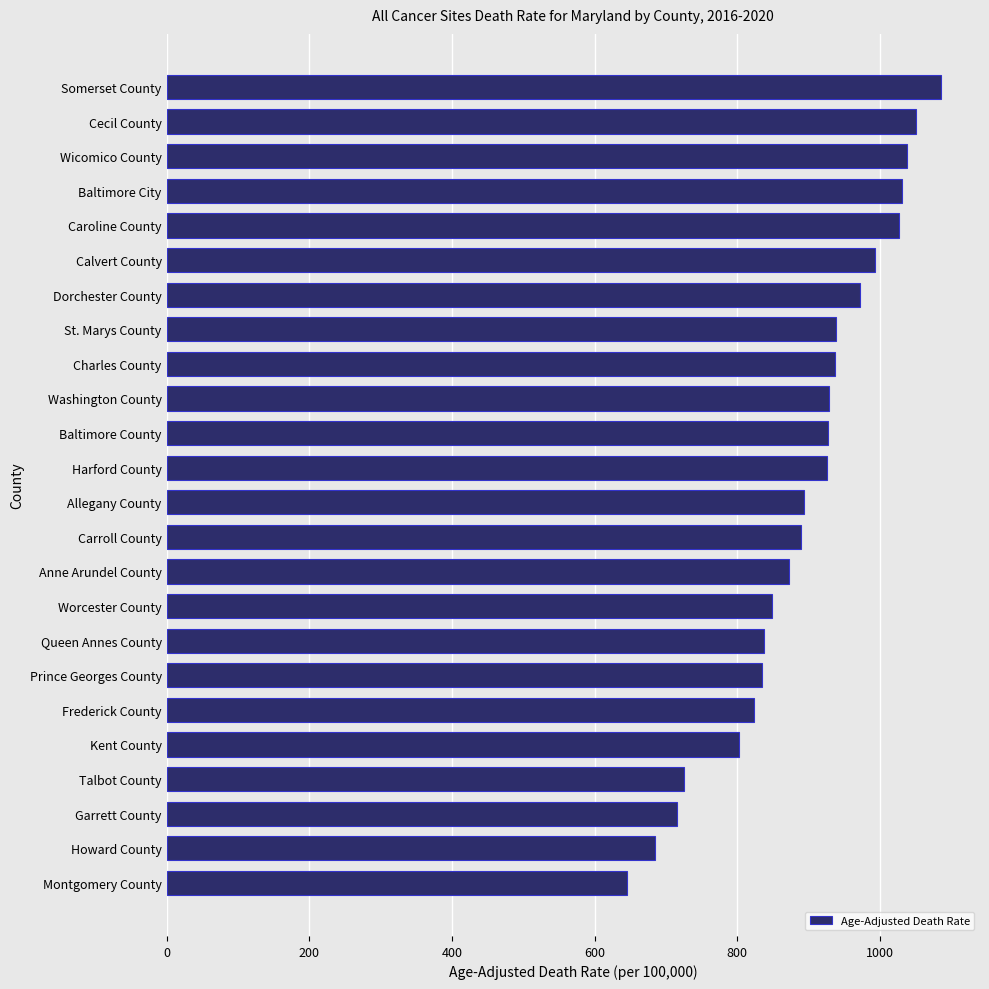

Are the bars horizontal?

Yes